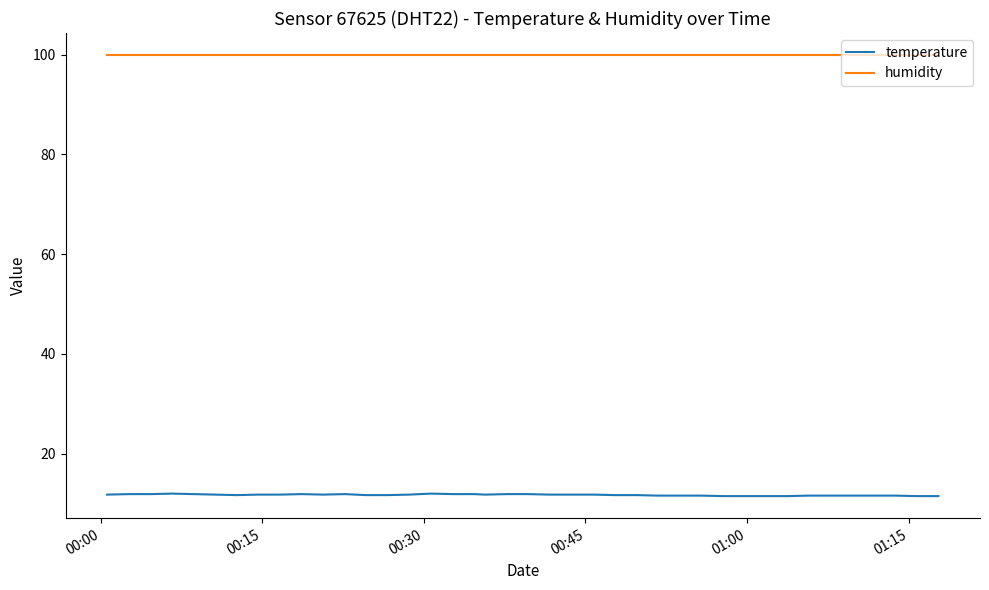

What are all the series names shown in the legend?

temperature, humidity